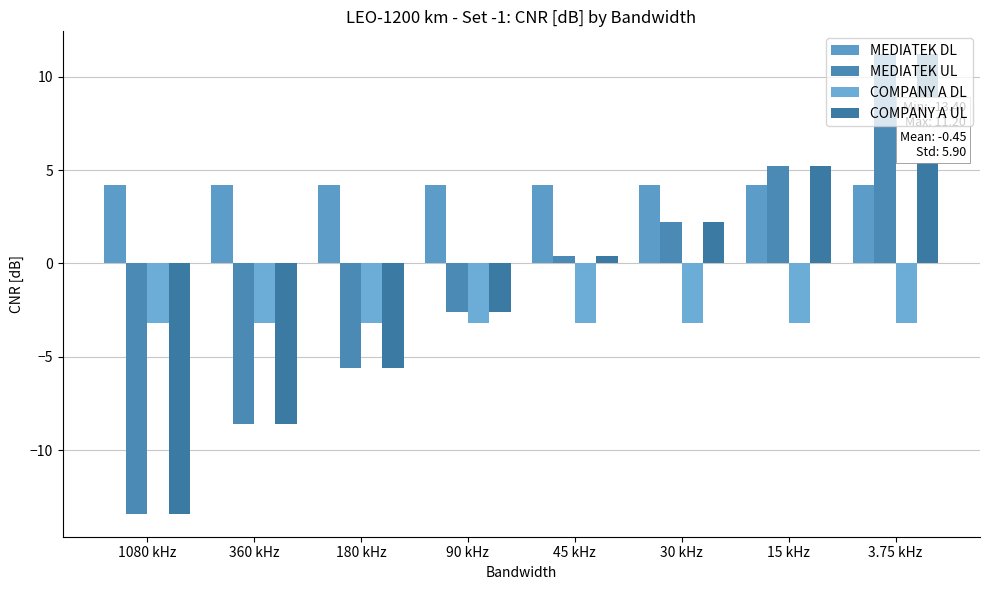

Reading right to left, list all the values displayed in this chart.

MEDIATEK DL: 3.75 kHz=4.2	15 kHz=4.2	30 kHz=4.2	45 kHz=4.2	90 kHz=4.2	180 kHz=4.2	360 kHz=4.2	1080 kHz=4.2
MEDIATEK UL: 3.75 kHz=11.2	15 kHz=5.2	30 kHz=2.2	45 kHz=0.4	90 kHz=-2.6	180 kHz=-5.6	360 kHz=-8.6	1080 kHz=-13.4
COMPANY A DL: 3.75 kHz=-3.2	15 kHz=-3.2	30 kHz=-3.2	45 kHz=-3.2	90 kHz=-3.2	180 kHz=-3.2	360 kHz=-3.2	1080 kHz=-3.2
COMPANY A UL: 3.75 kHz=11.2	15 kHz=5.2	30 kHz=2.2	45 kHz=0.4	90 kHz=-2.6	180 kHz=-5.6	360 kHz=-8.6	1080 kHz=-13.4